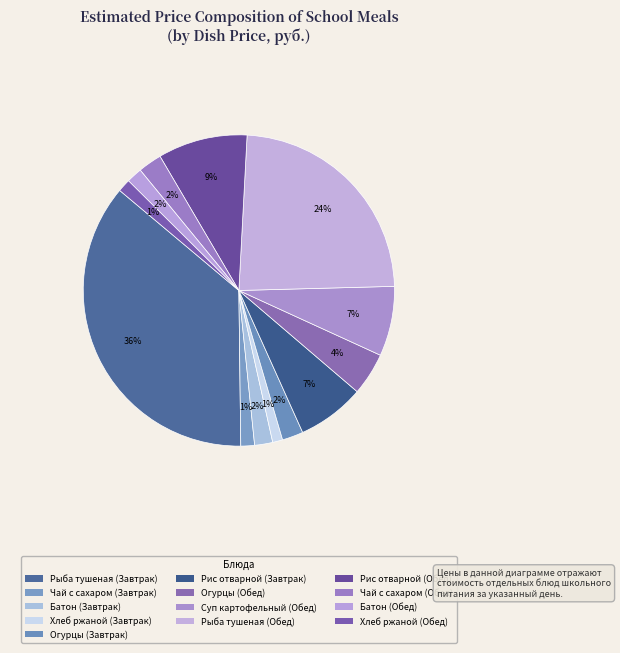

How many segments does this pie chart have?

13